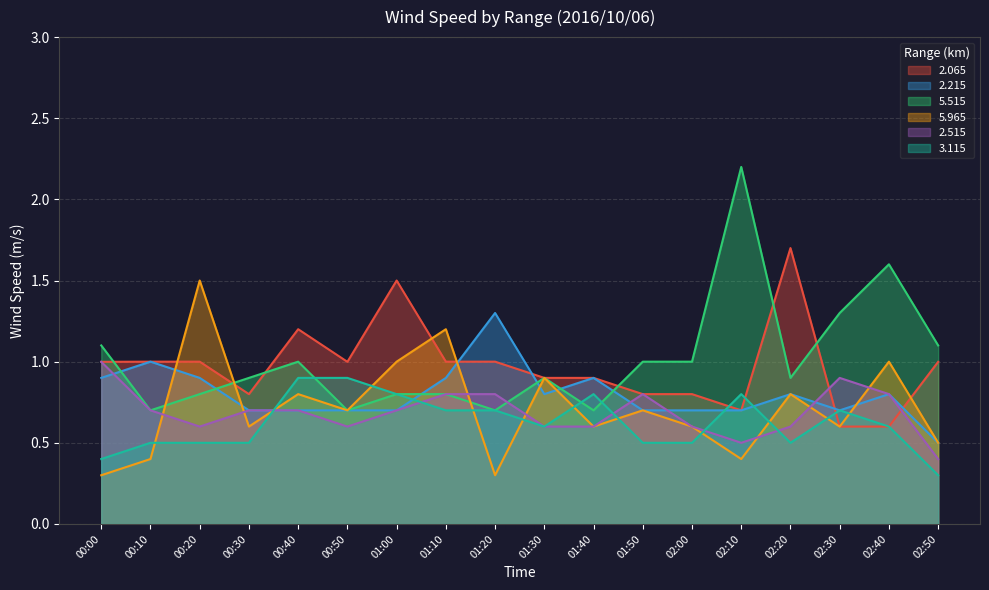

How many categories are shown in the chart?

18